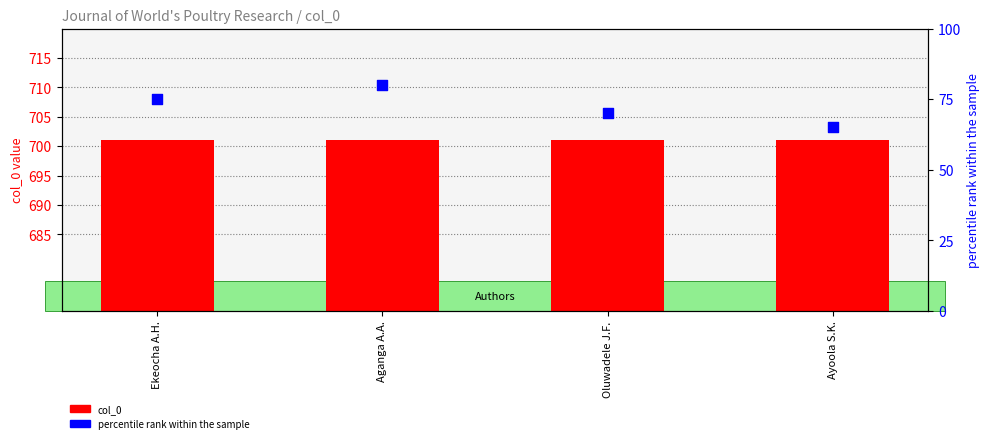

Which series contains the lowest Y value?

percentile rank within the sample